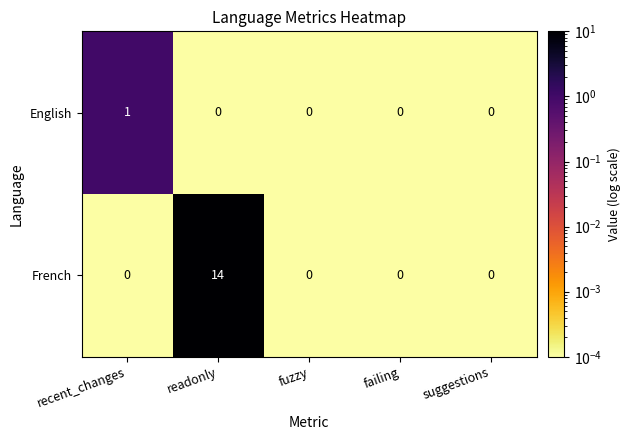

Between recent_changes and failing, which series saw the biggest shift?

English